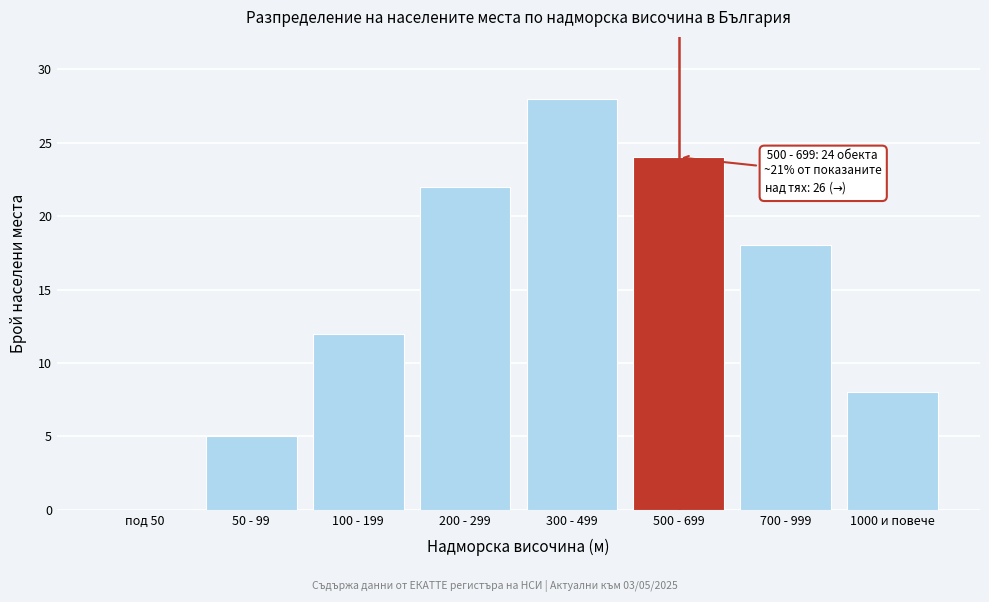

Reading right to left, what are all the values shown in this chart?

1000 и повече=8	700 - 999=18	500 - 699=24	300 - 499=28	200 - 299=22	100 - 199=12	50 - 99=5	под 50=0